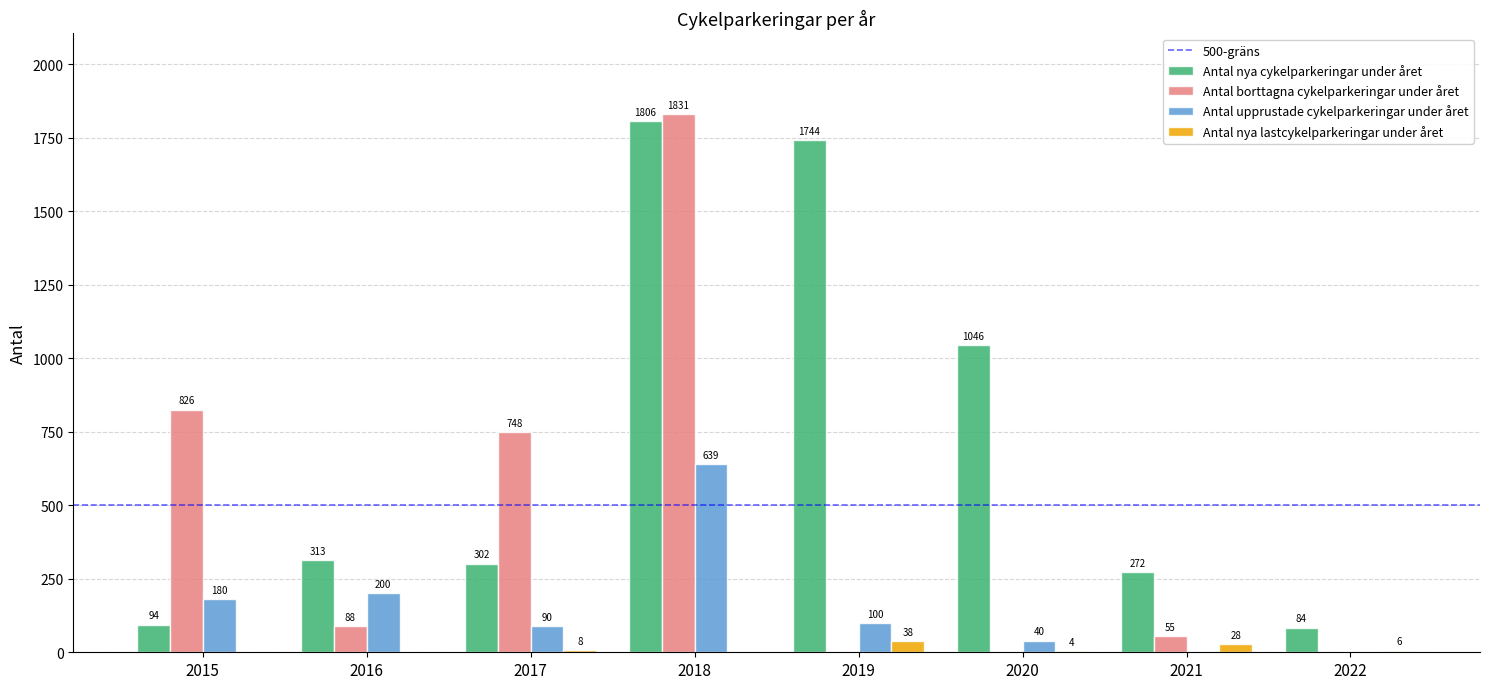

How many positive values does the Antal borttagna cykelparkeringar under året series have?

5